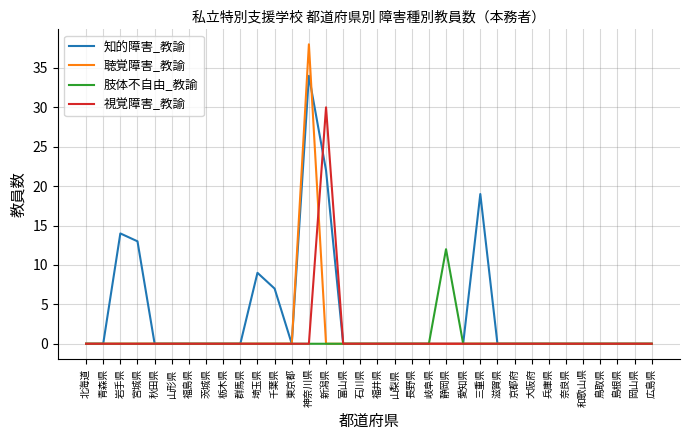

What is the greatest value displayed?

38